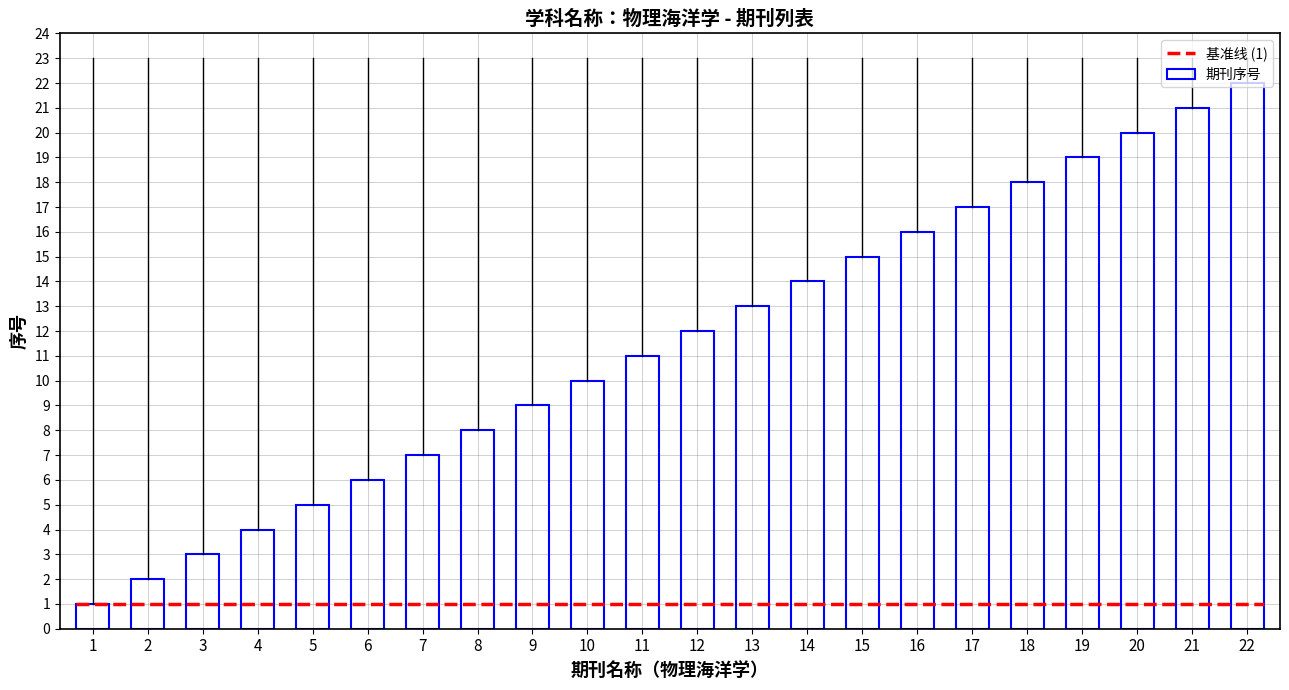

True or false: 期刊序号 has a value of 9 at 9.

True